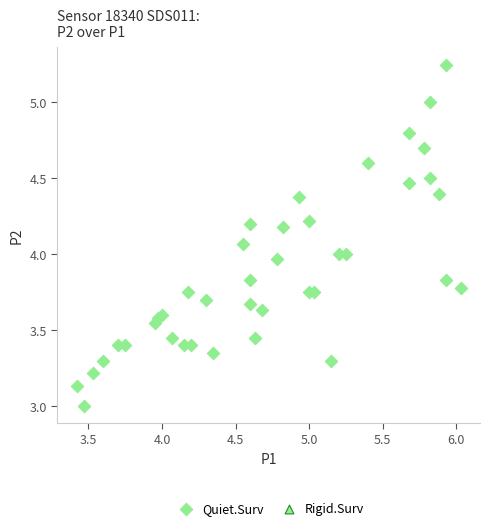

What is the range of X values (max minus min)?

2.6